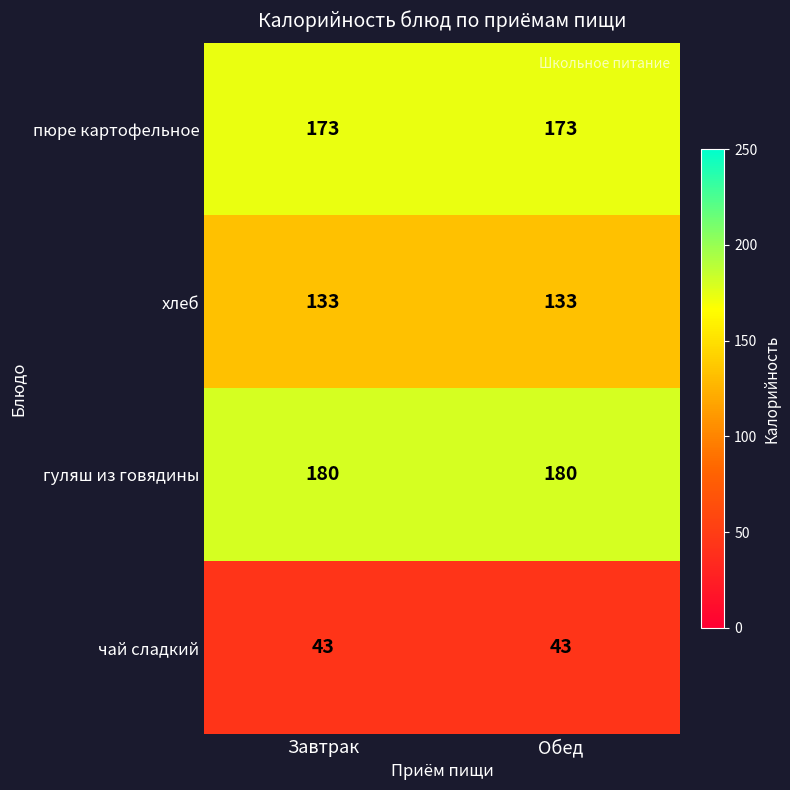

How many categories are shown in the chart?

2